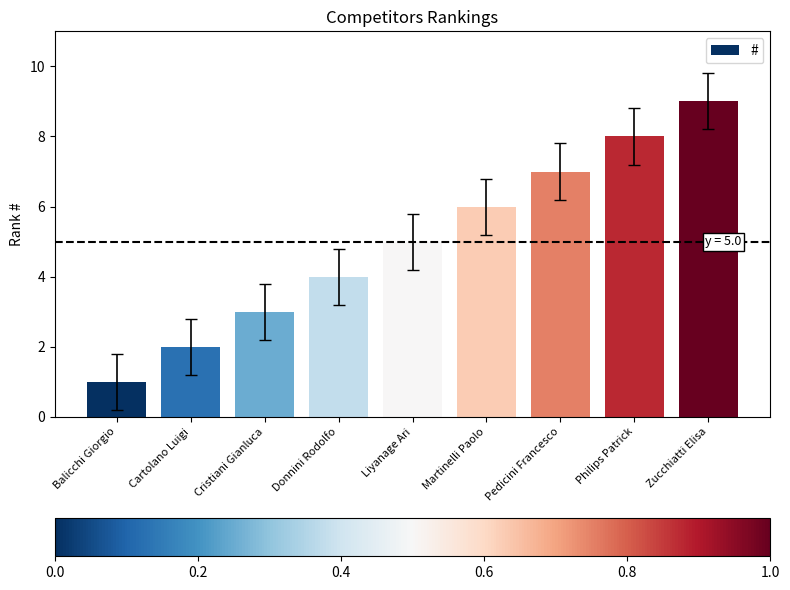

Approximately how many times larger is the value at Liyanage Ari compared to Cristiani Gianluca?

1.7